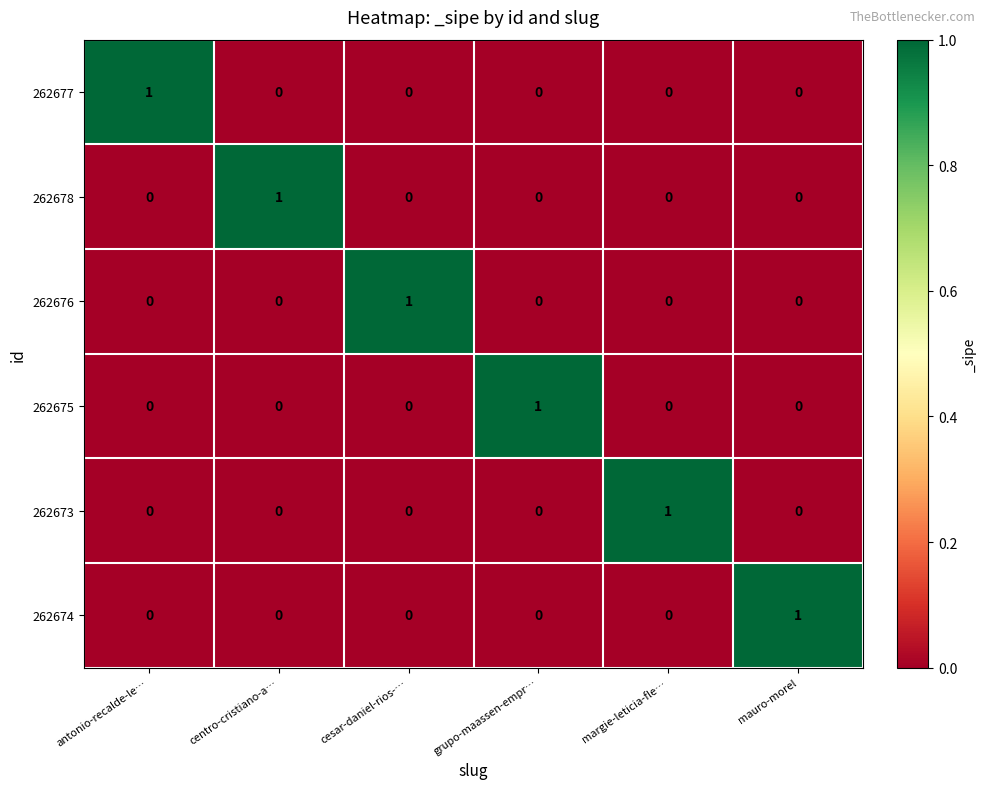

The value of 262674 at mauro-morel is 1. True or false?

True